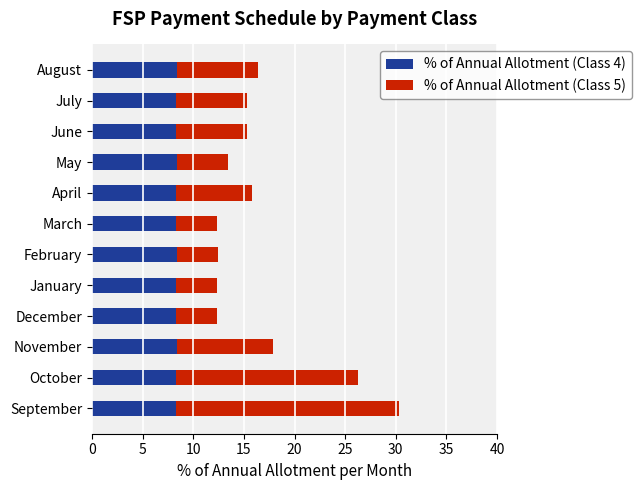

At which category is the sum across all series the highest?

September